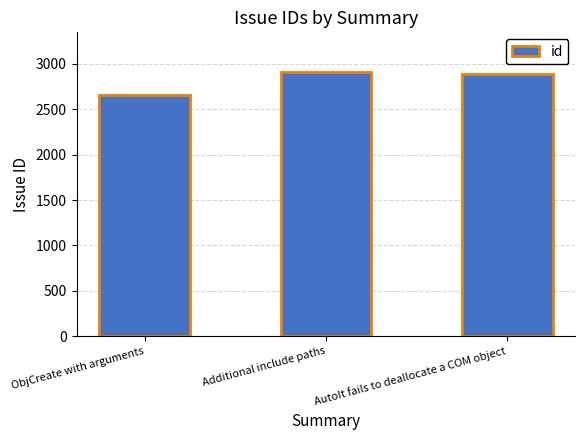

How many series are shown in this chart?

1